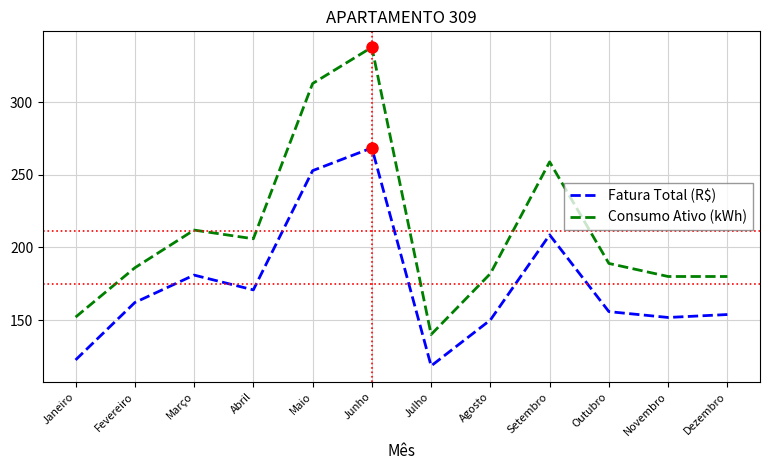

What are all the series names shown in the legend?

Fatura Total (R$), Consumo Ativo (kWh)